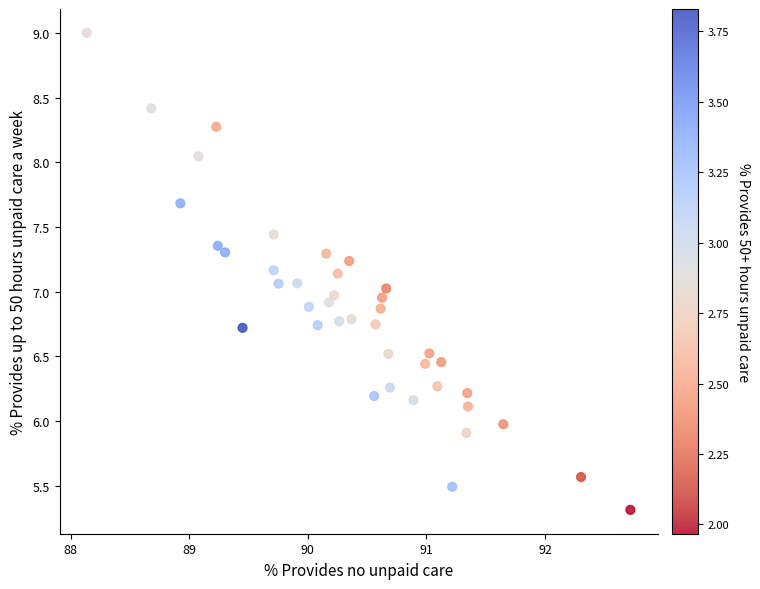

What is the range of X values (max minus min)?

4.6